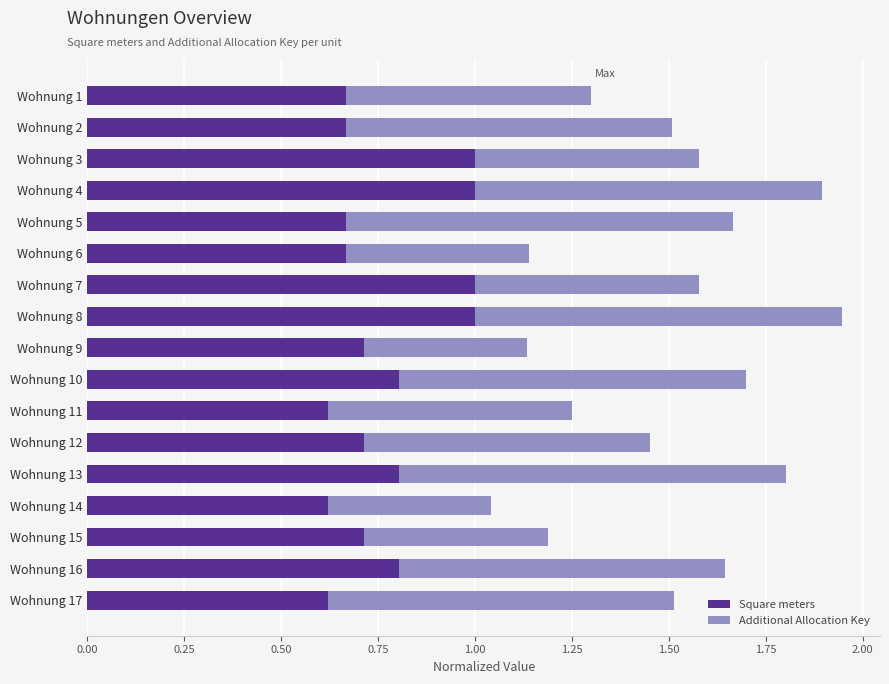

What is the sum of the Square meters values at Wohnung 9 and Wohnung 13?

1.5